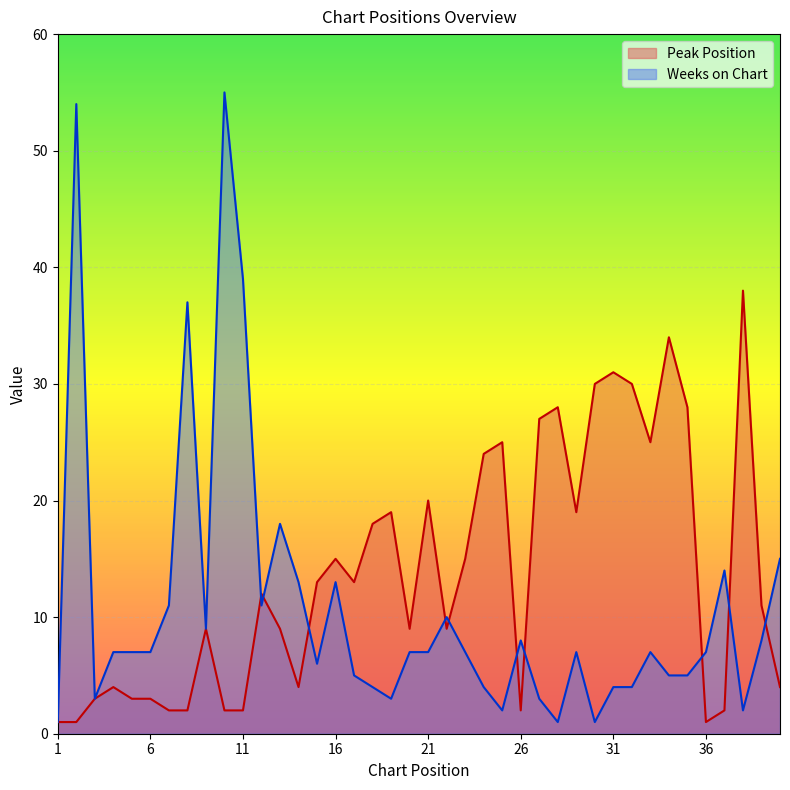

At which category is the sum across all series the highest?

10